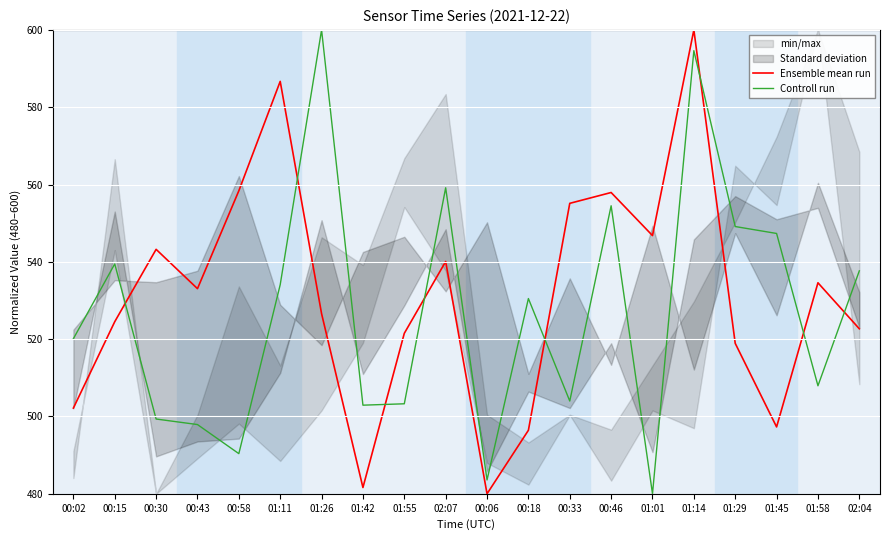

What is the label of the 9th point from the left?

01:55